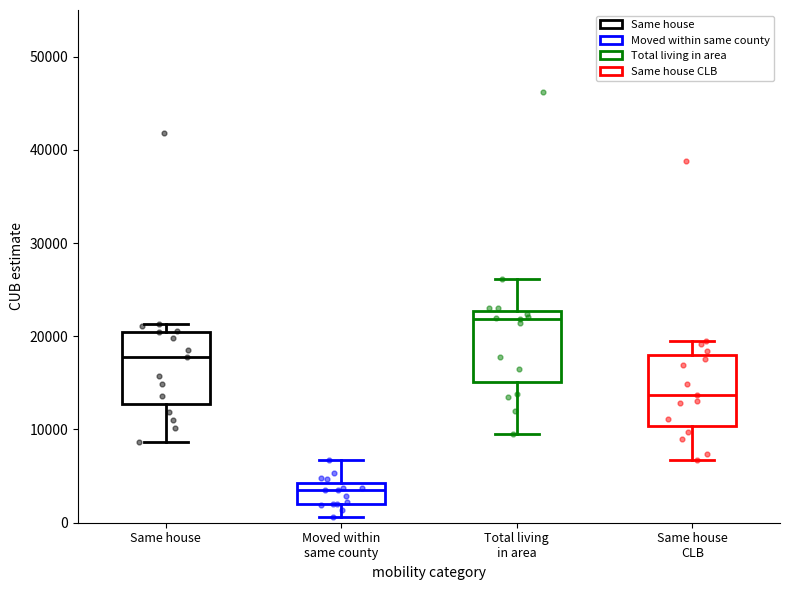

Where does the median line of the box for Moved within same county sit on the y-axis? The values are not printed on the chart, so give them approximately, as read against the axis.

3000